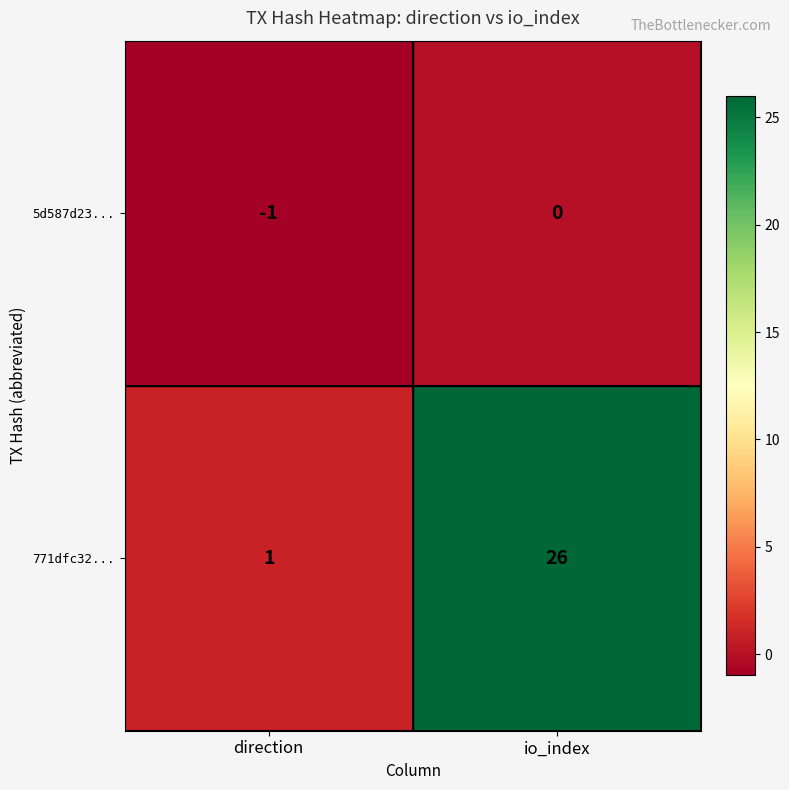

True or false: 5d587d23... has a value of 0 at io_index.

True